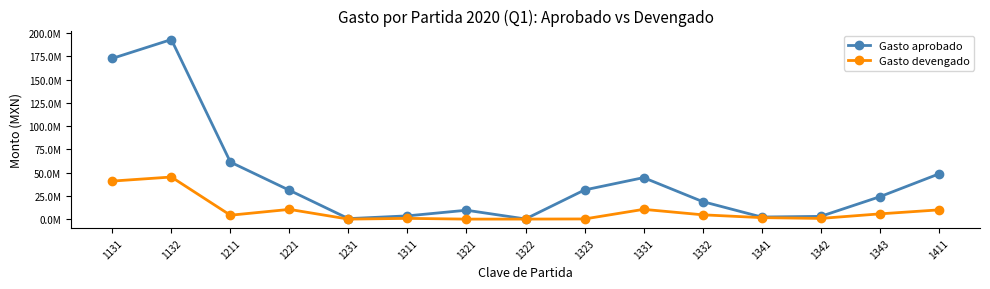

The Gasto devengado series shows 0.0 at 1231. True or false?

True